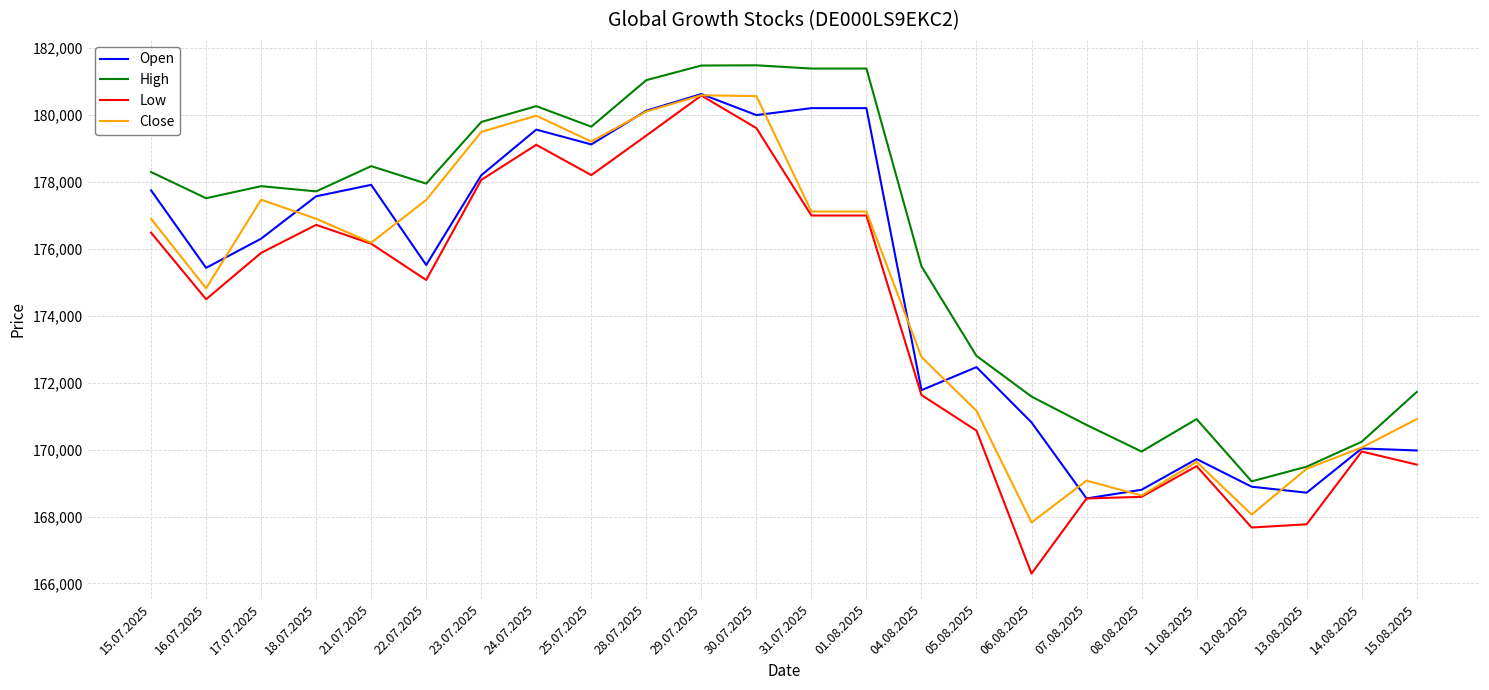

At 18.07.2025, list the series in order from smallest to largest.

Low, Close, Open, High